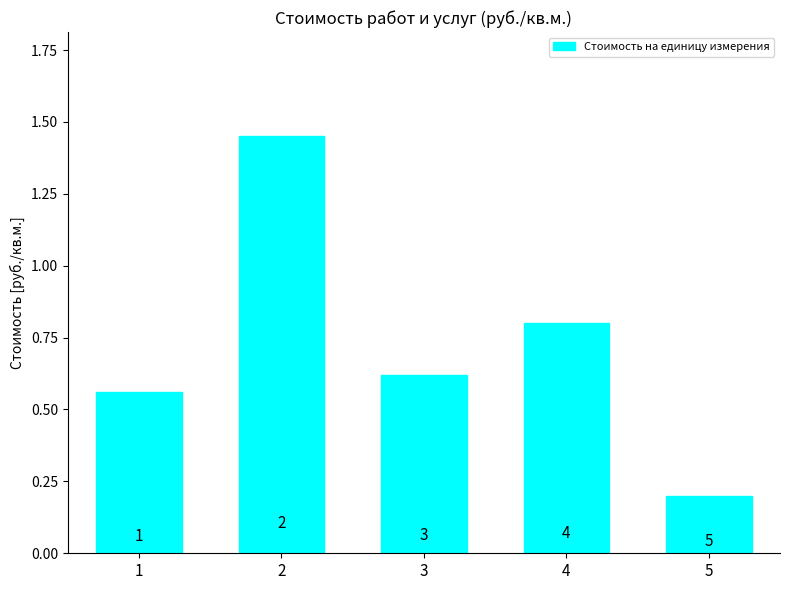

How many bars are there in total?

5